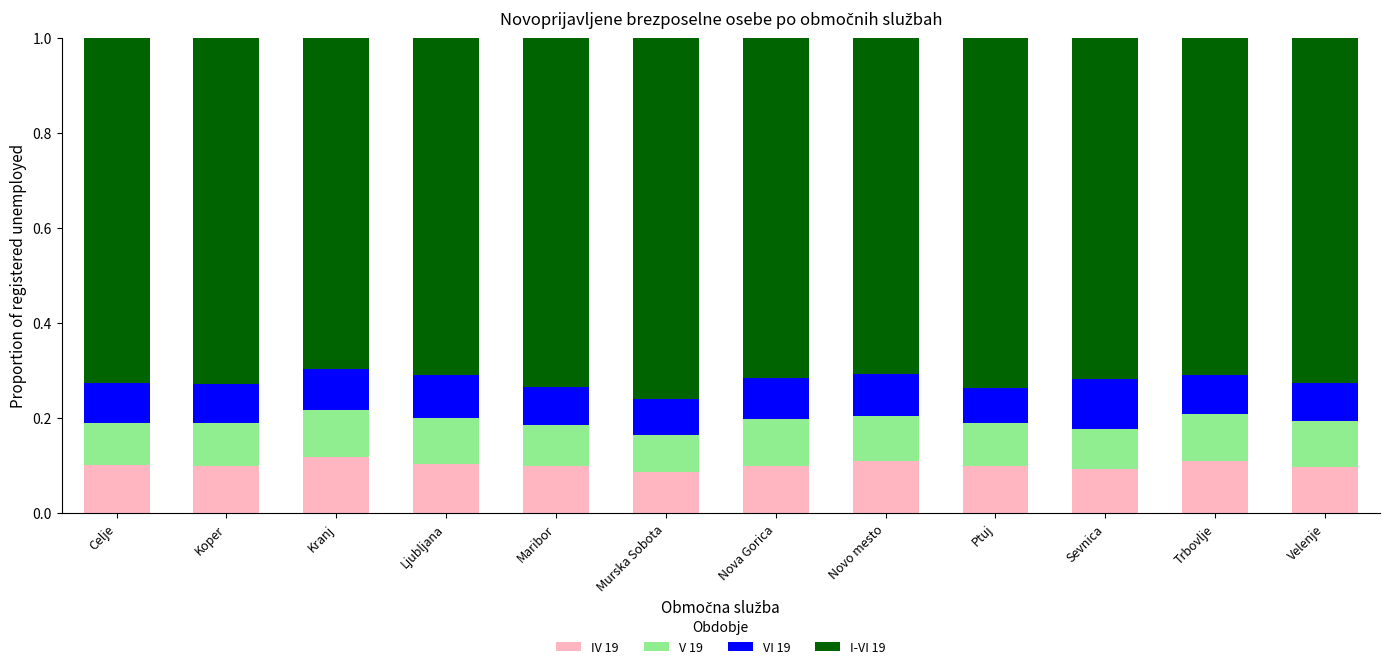

What are all the series names shown in the legend?

IV 19, V 19, VI 19, I-VI 19